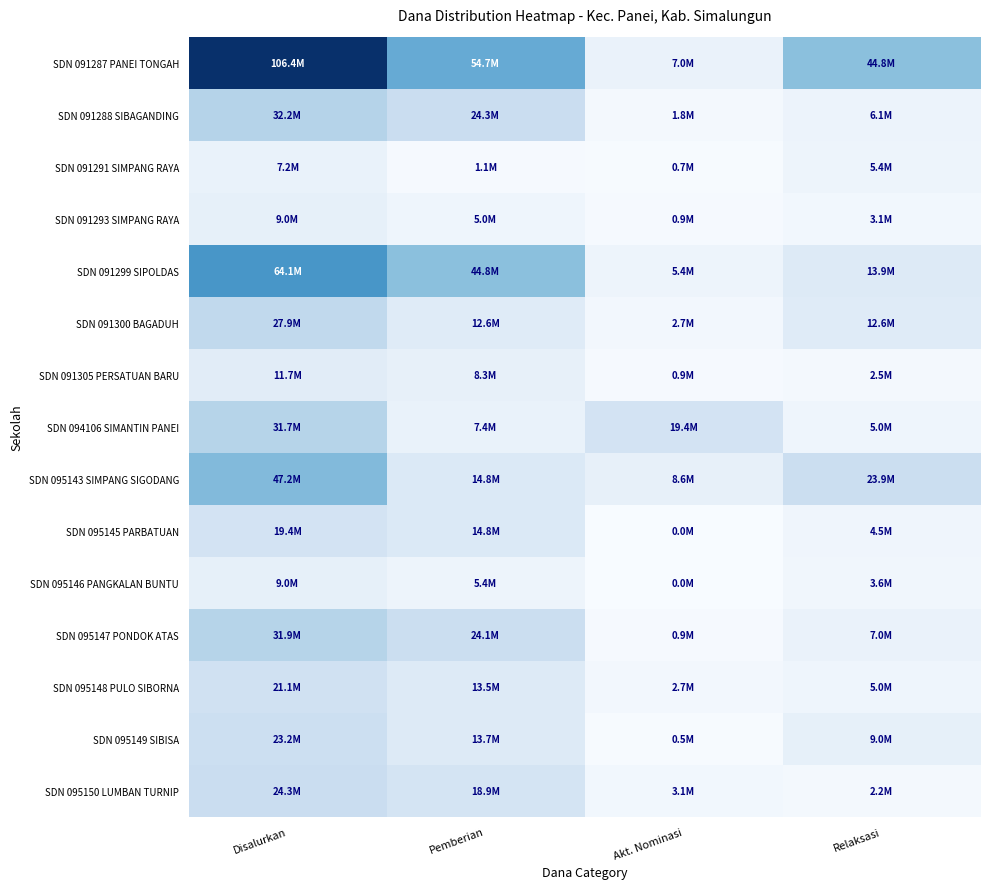

Reading left to right, list all the values displayed in this chart.

SDN 091287 PANEI TONGAH: Disalurkan=106425000	Pemberian=54675000	Akt. Nominasi=6975000	Relaksasi=44775000
SDN 091288 SIBAGANDING: Disalurkan=32175000	Pemberian=24300000	Akt. Nominasi=1800000	Relaksasi=6075000
SDN 091291 SIMPANG RAYA: Disalurkan=7200000	Pemberian=1125000	Akt. Nominasi=675000	Relaksasi=5400000
SDN 091293 SIMPANG RAYA: Disalurkan=9000000	Pemberian=4950000	Akt. Nominasi=900000	Relaksasi=3150000
SDN 091299 SIPOLDAS: Disalurkan=64125000	Pemberian=44775000	Akt. Nominasi=5400000	Relaksasi=13950000
SDN 091300 BAGADUH: Disalurkan=27900000	Pemberian=12600000	Akt. Nominasi=2700000	Relaksasi=12600000
SDN 091305 PERSATUAN BARU: Disalurkan=11700000	Pemberian=8325000	Akt. Nominasi=900000	Relaksasi=2475000
SDN 094106 SIMANTIN PANEI: Disalurkan=31725000	Pemberian=7425000	Akt. Nominasi=19350000	Relaksasi=4950000
SDN 095143 SIMPANG SIGODANG: Disalurkan=47250000	Pemberian=14850000	Akt. Nominasi=8550000	Relaksasi=23850000
SDN 095145 PARBATUAN: Disalurkan=19350000	Pemberian=14850000	Akt. Nominasi=0	Relaksasi=4500000
SDN 095146 PANGKALAN BUNTU: Disalurkan=9000000	Pemberian=5400000	Akt. Nominasi=0	Relaksasi=3600000
SDN 095147 PONDOK ATAS: Disalurkan=31950000	Pemberian=24075000	Akt. Nominasi=900000	Relaksasi=6975000
SDN 095148 PULO SIBORNA: Disalurkan=21150000	Pemberian=13500000	Akt. Nominasi=2700000	Relaksasi=4950000
SDN 095149 SIBISA: Disalurkan=23175000	Pemberian=13725000	Akt. Nominasi=450000	Relaksasi=9000000
SDN 095150 LUMBAN TURNIP: Disalurkan=24300000	Pemberian=18900000	Akt. Nominasi=3150000	Relaksasi=2250000